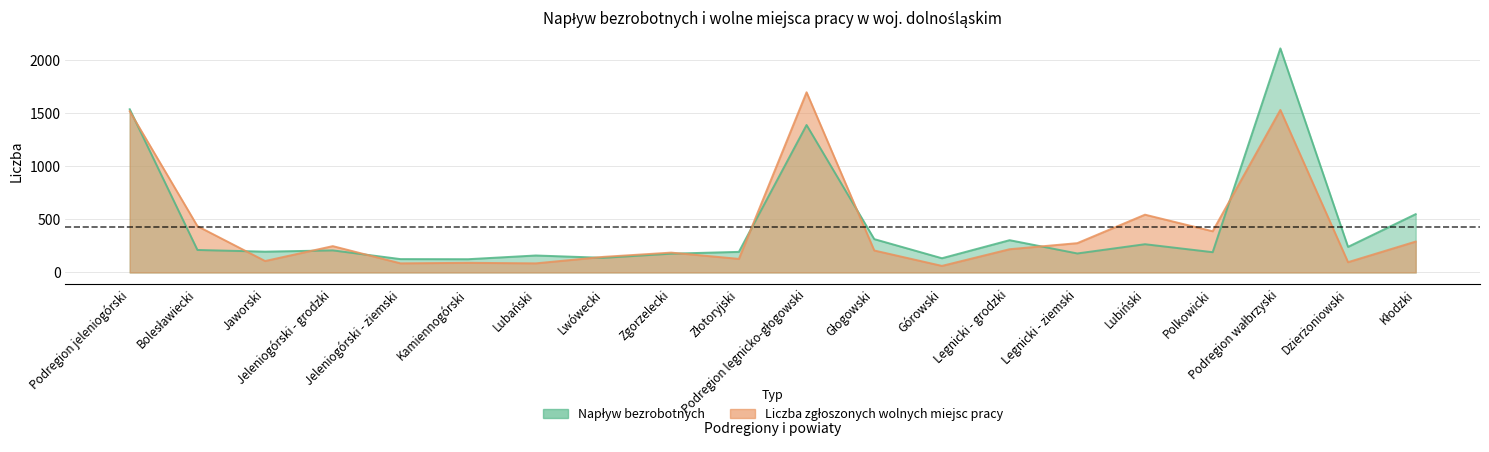

How many lines are shown in the chart?

2